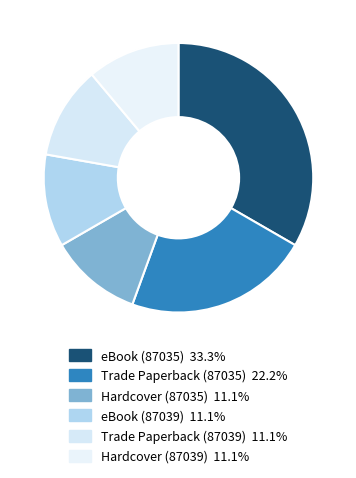

To the nearest percent, what is the combined percentage of Trade Paperback (87035) and Trade Paperback (87039)?

33%